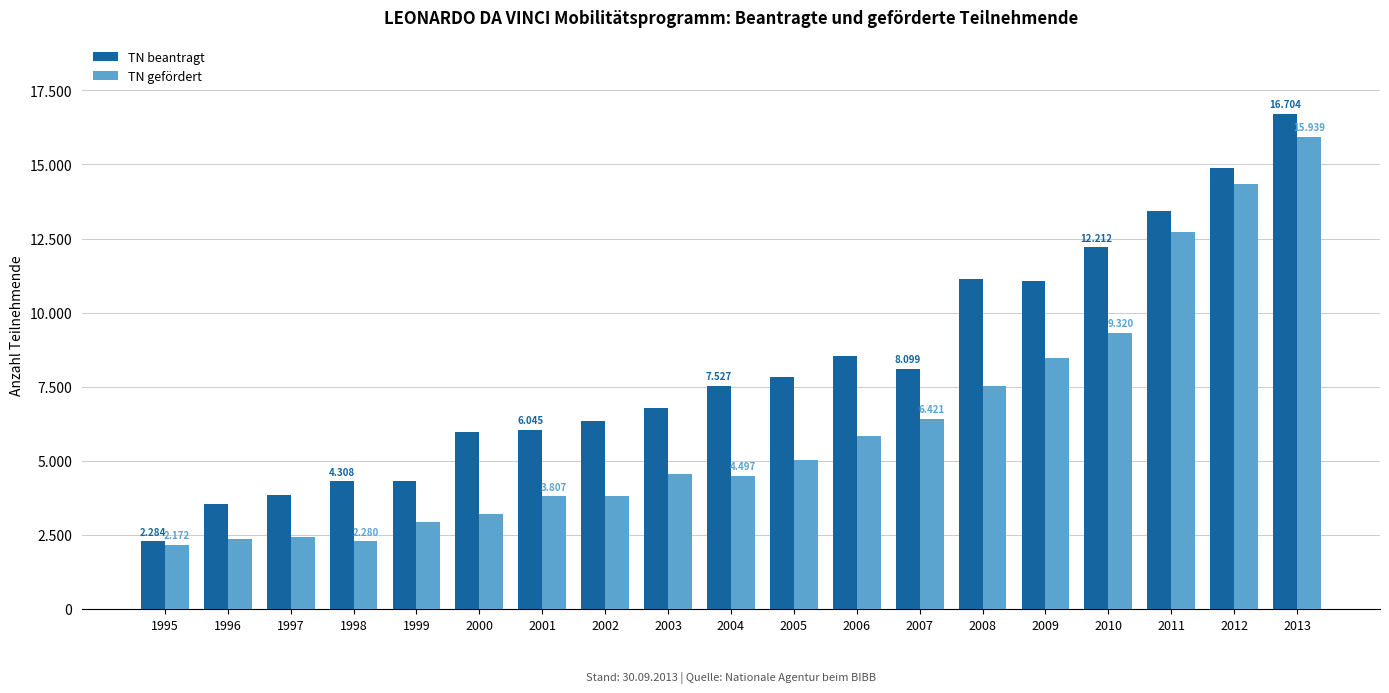

At 1998, list the series in order from largest to smallest.

TN beantragt, TN gefördert